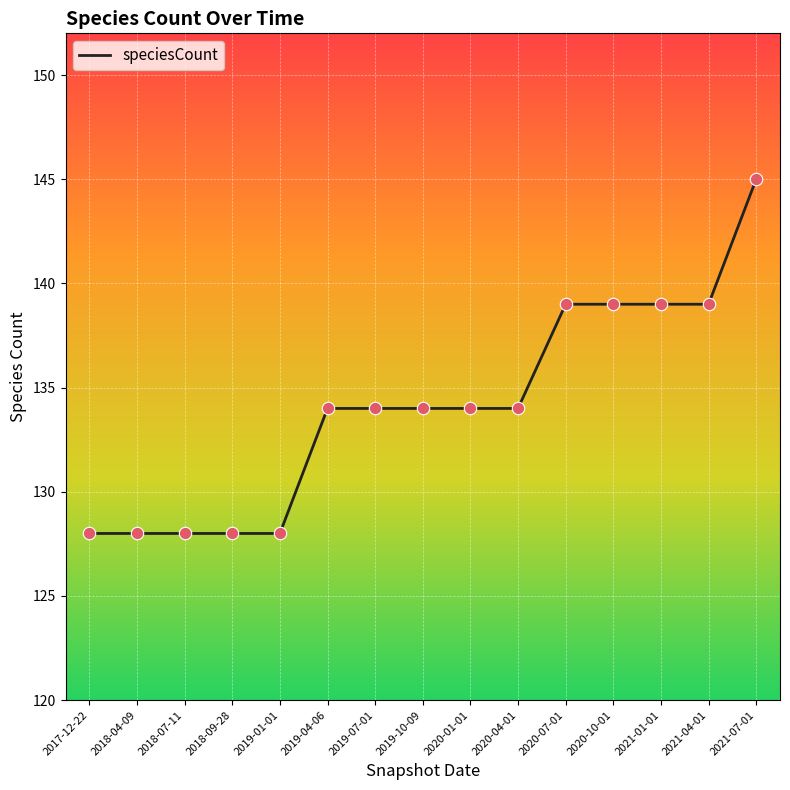

What is the change in value from 2018-04-09 to 2020-01-01?

+6